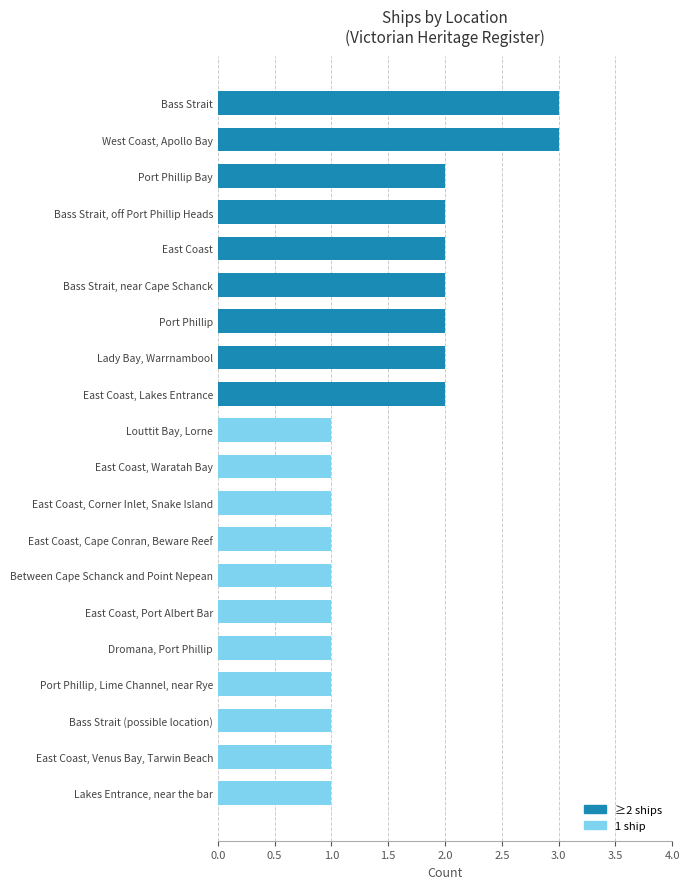

The chart shows a value of 2 at Bass Strait, off Port Phillip Heads. True or false?

True